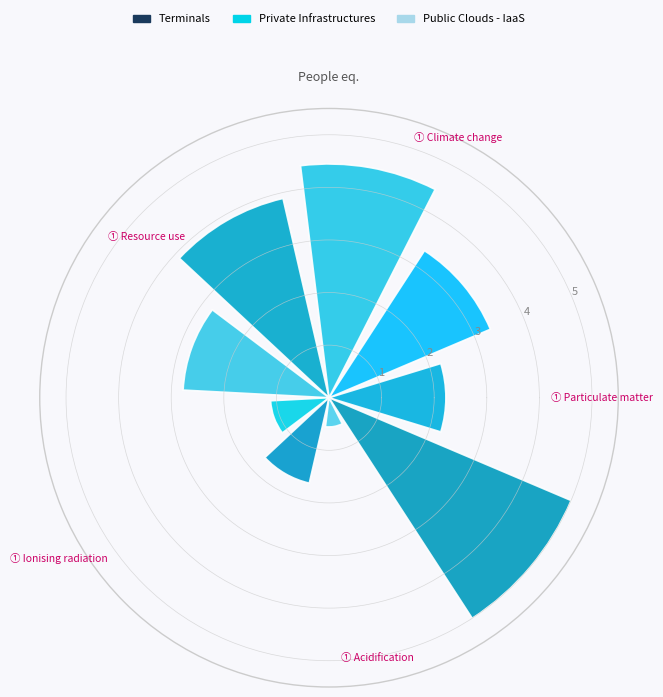

How many values exceed 2?

6